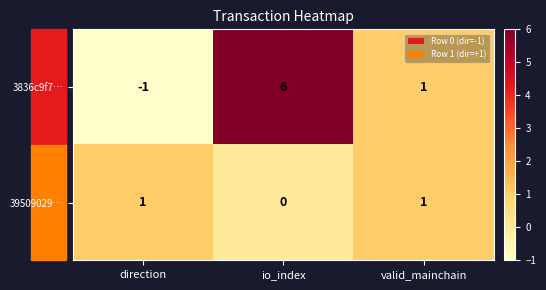

Which label corresponds to the largest value in the chart?

io_index